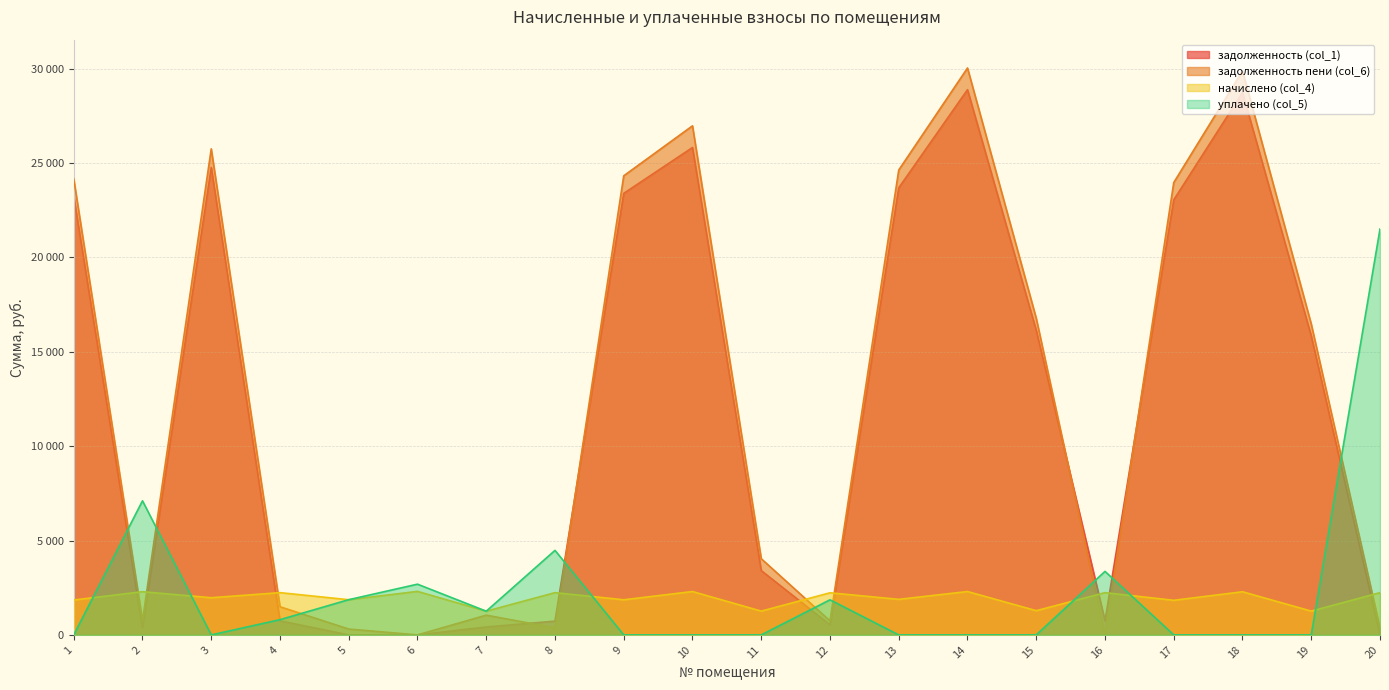

How many times do уплачено (col_5) and задолженность пени (col_6) cross each other?

9